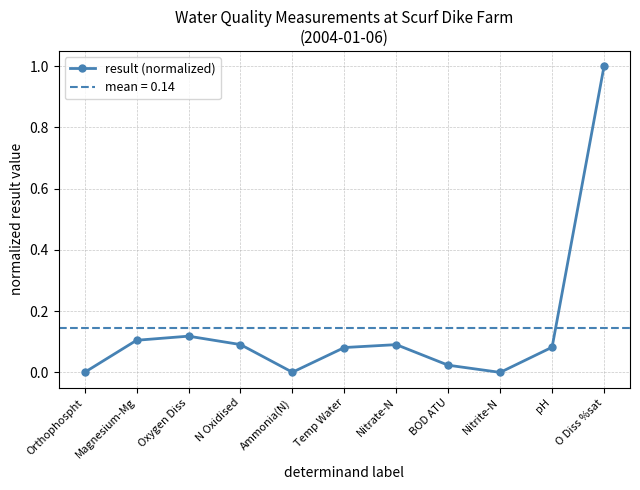

Reading left to right, list all the values displayed in this chart.

Orthophospht=0.0	Magnesium-Mg=0.1	Oxygen Diss=0.1	N Oxidised=0.1	Ammonia(N)=0.0	Temp Water=0.1	Nitrate-N=0.1	BOD ATU=0.0	Nitrite-N=0.0	pH=0.1	O Diss %sat=1.0